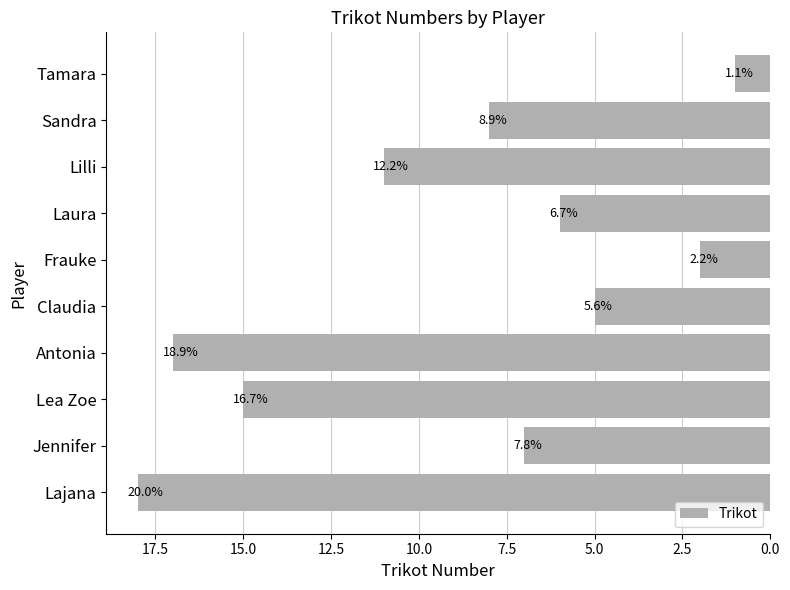

How many bars are there in total?

10